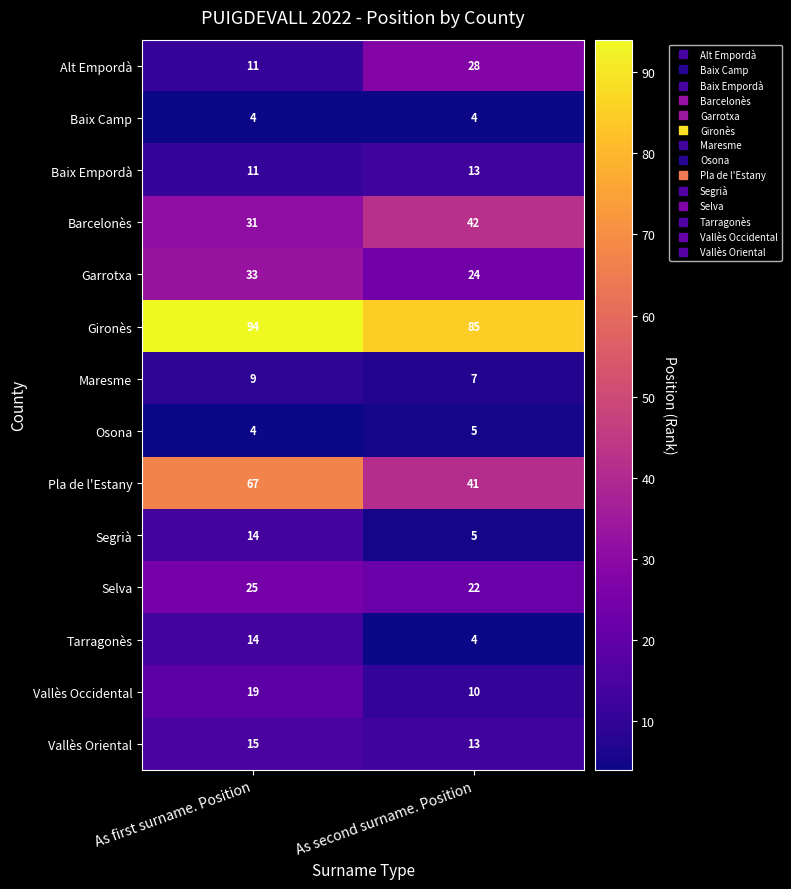

Reading left to right, list all the values displayed in this chart.

Alt Empordà: As first surname. Position=11	As second surname. Position=28
Baix Camp: As first surname. Position=4	As second surname. Position=4
Baix Empordà: As first surname. Position=11	As second surname. Position=13
Barcelonès: As first surname. Position=31	As second surname. Position=42
Garrotxa: As first surname. Position=33	As second surname. Position=24
Gironès: As first surname. Position=94	As second surname. Position=85
Maresme: As first surname. Position=9	As second surname. Position=7
Osona: As first surname. Position=4	As second surname. Position=5
Pla de l'Estany: As first surname. Position=67	As second surname. Position=41
Segrià: As first surname. Position=14	As second surname. Position=5
Selva: As first surname. Position=25	As second surname. Position=22
Tarragonès: As first surname. Position=14	As second surname. Position=4
Vallès Occidental: As first surname. Position=19	As second surname. Position=10
Vallès Oriental: As first surname. Position=15	As second surname. Position=13